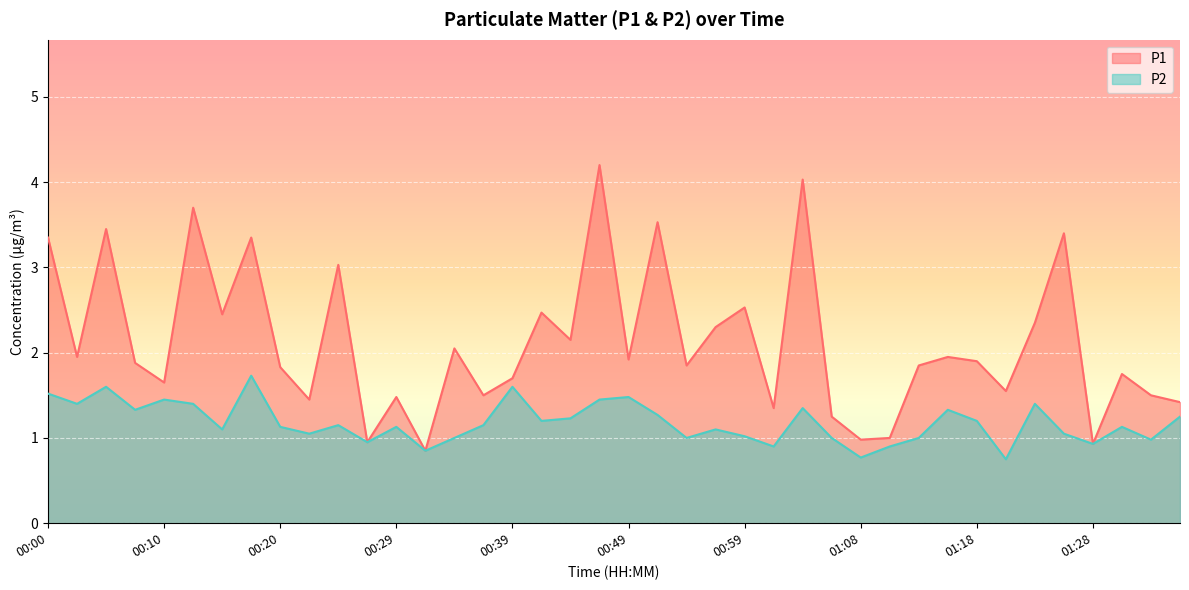

Rank the series at 00:59 from lowest to highest value.

P2, P1